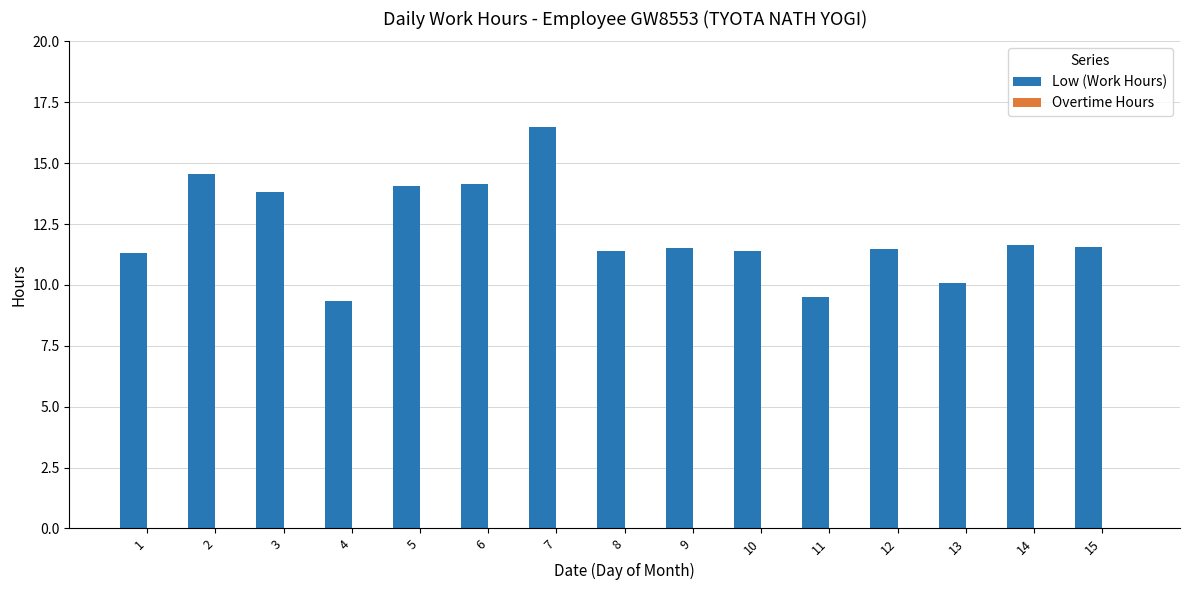

What is the change in value from 8 to 13?

-1.3